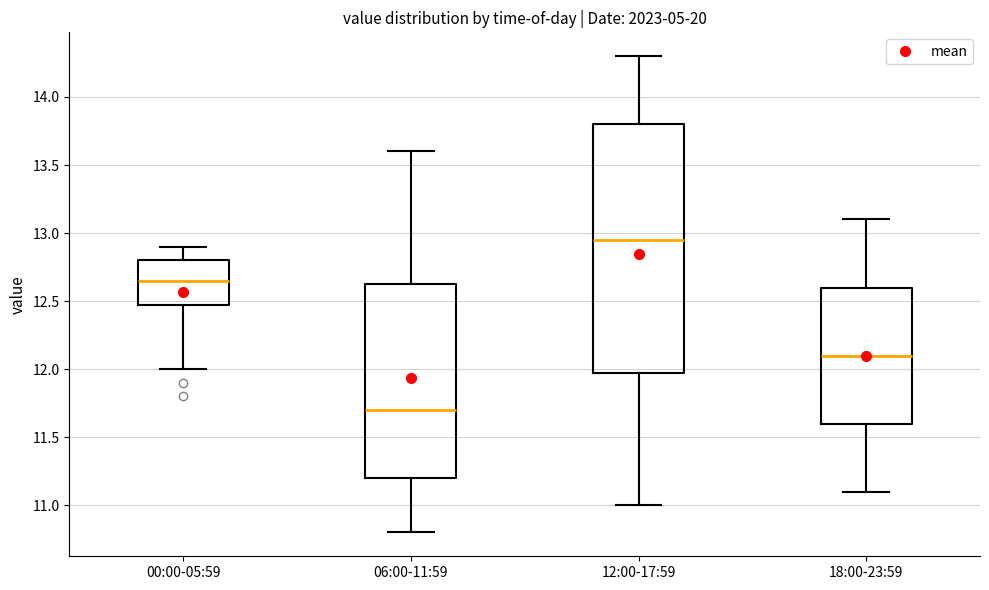

Reading left to right, read every box against the y-axis: the position of its median line, the range the box covers, and the ends of its whiskers. The values are not printed on the chart, so give them approximately, as read against the axis.

00:00-05:59: median 12.65, box 12.50 to 12.80, whiskers 12.00 to 12.90
06:00-11:59: median 11.70, box 11.20 to 12.65, whiskers 10.80 to 13.60
12:00-17:59: median 12.95, box 12.00 to 13.80, whiskers 11.00 to 14.30
18:00-23:59: median 12.10, box 11.60 to 12.60, whiskers 11.10 to 13.10